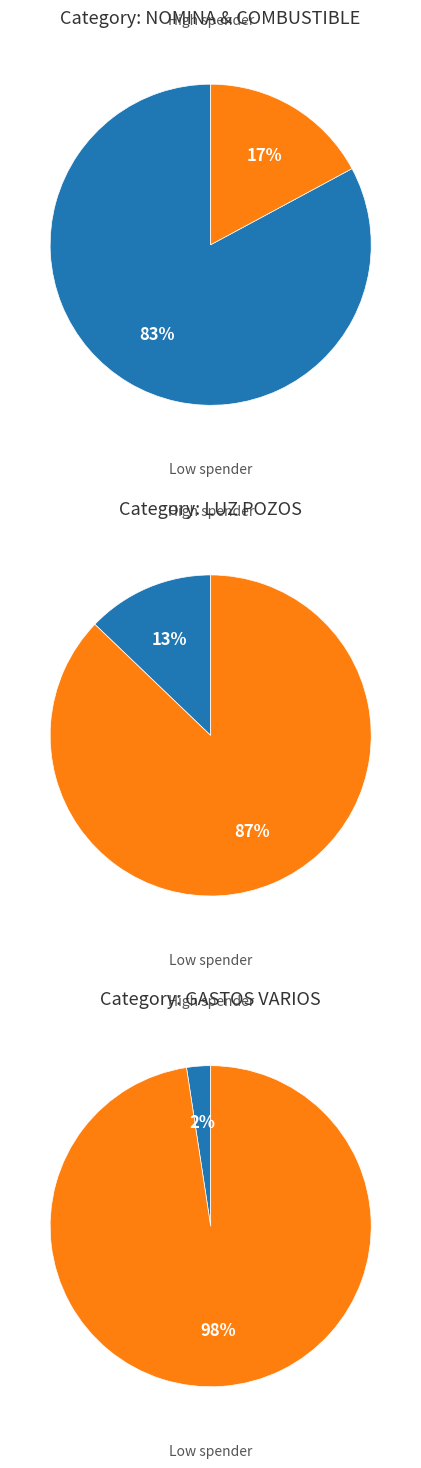

The PAGO DE NOMINA slice represents 76% of the pie. True or false?

False